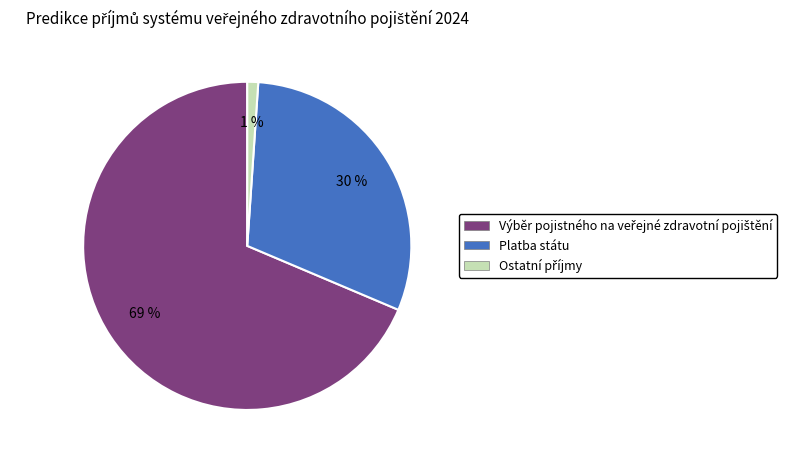

To the nearest percent, what is the average slice percentage?

33%